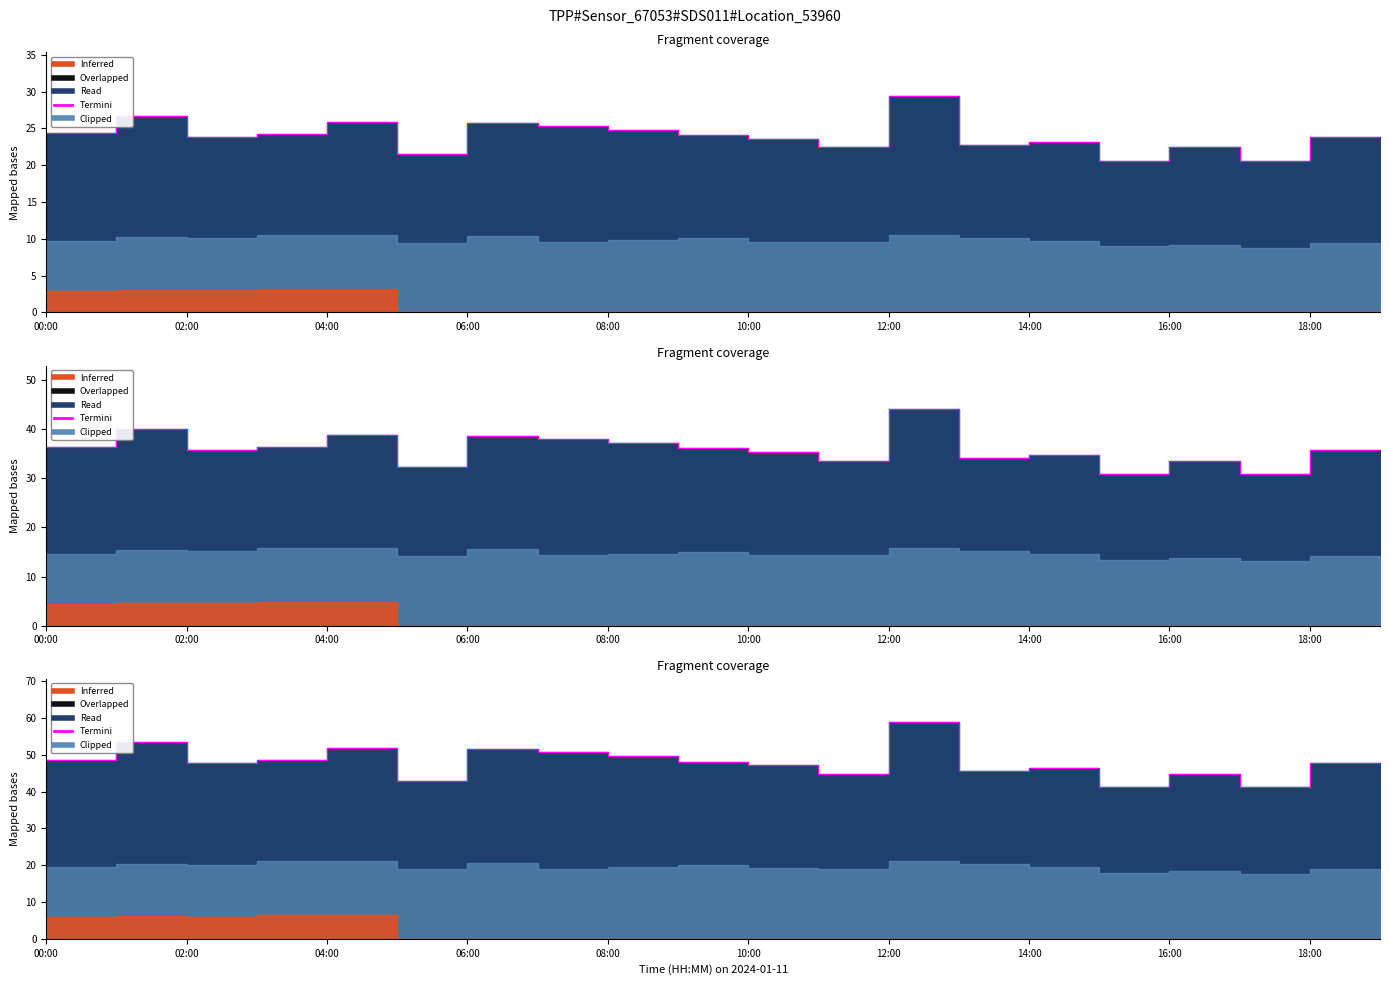

Does the chart have visible grid lines?

No